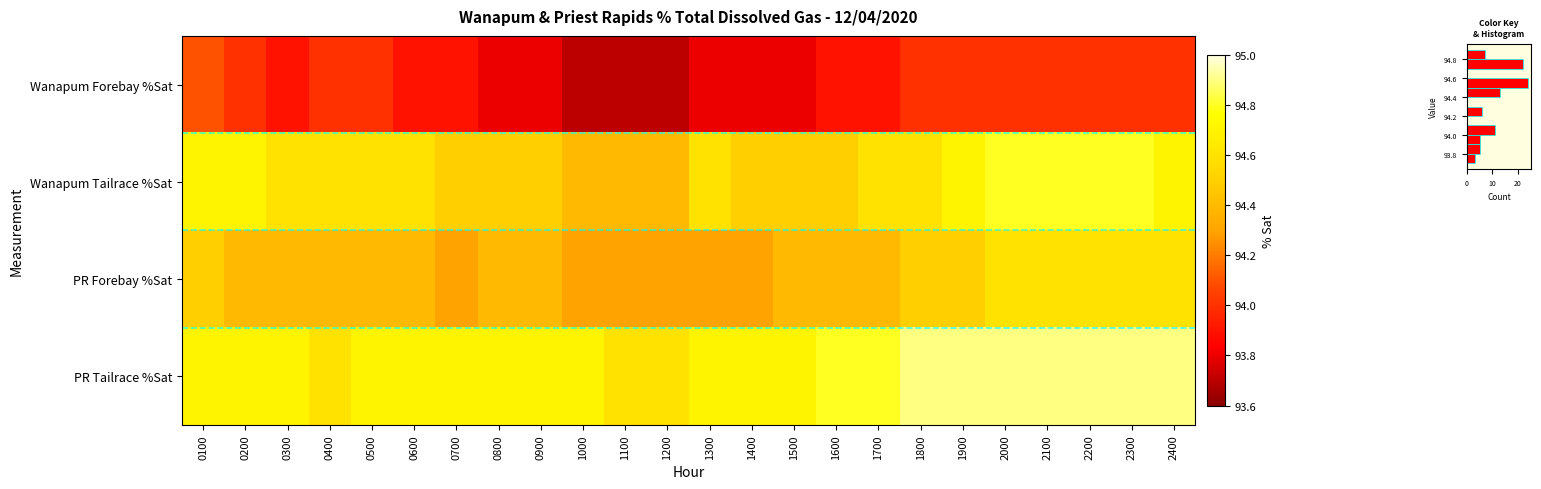

What is the difference between the maximum and minimum values in the Wanapum Forebay %Sat series?

0.4